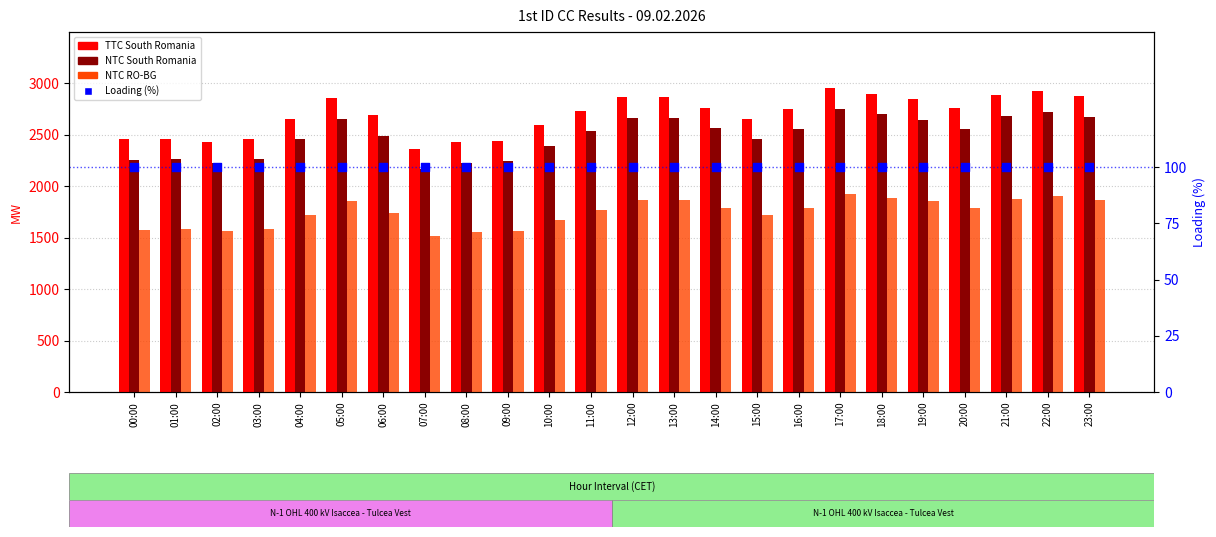

Is the value of Loading (%) at 01:00 greater than the value of NTC South Romania at 01:00?

No